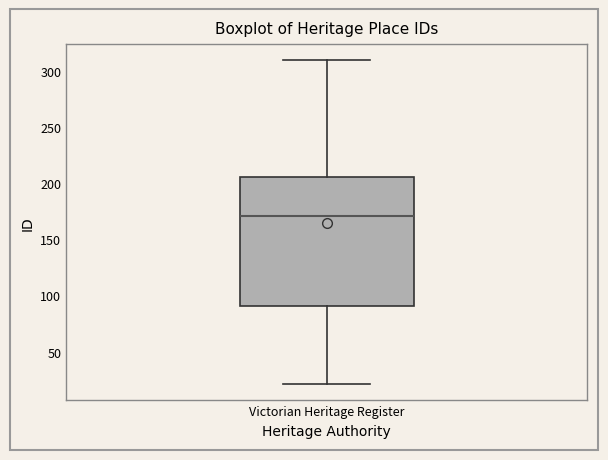

Where does the median line of the box for Victorian Heritage Register sit on the y-axis? The values are not printed on the chart, so give them approximately, as read against the axis.

170